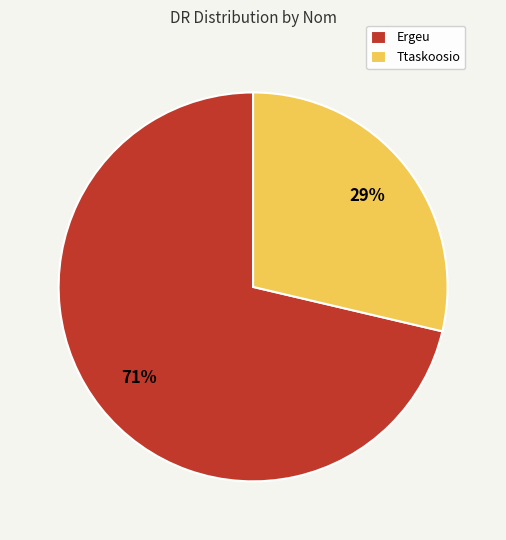

What percentage is the Ergeu slice, to the nearest percent?

71%